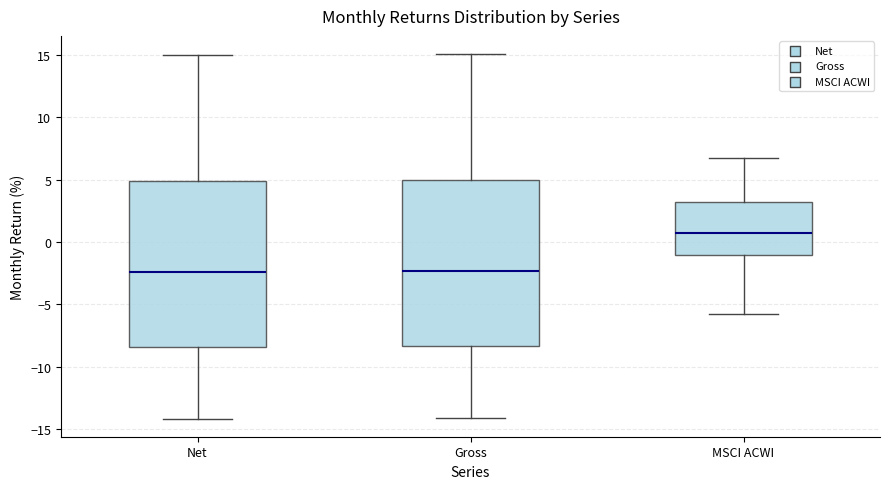

Reading left to right, transcribe this box plot: for each box, give where its median line is, the range the box spans, and where its two whiskers end, as read against the y-axis. The values are not printed on the chart, so give them approximately, as read against the axis.

Net: median -2.5, box -8.5 to 5.0, whiskers -14.0 to 15.0
Gross: median -2.5, box -8.5 to 5.0, whiskers -14.0 to 15.0
MSCI ACWI: median 0.5, box -1.0 to 3.0, whiskers -5.5 to 7.0